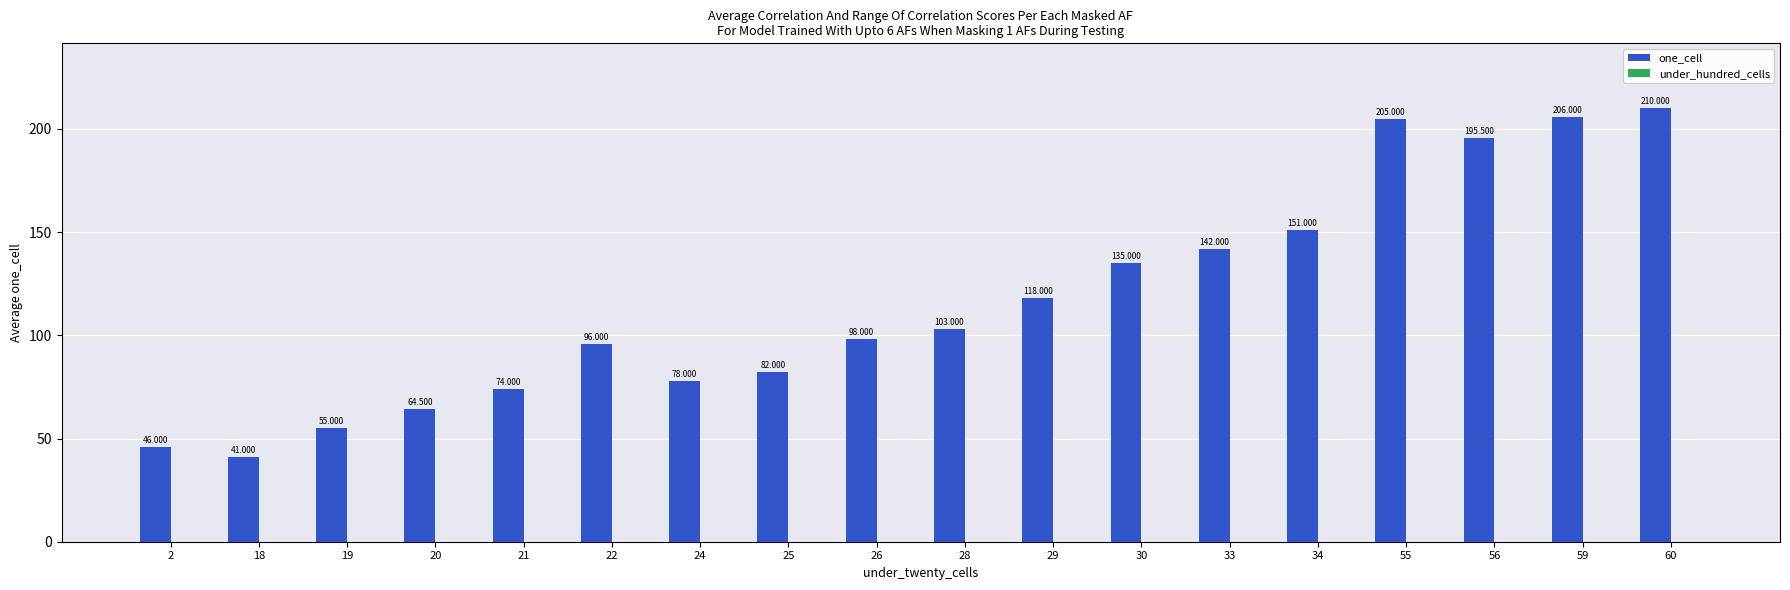

Count the number of data series in this chart.

1